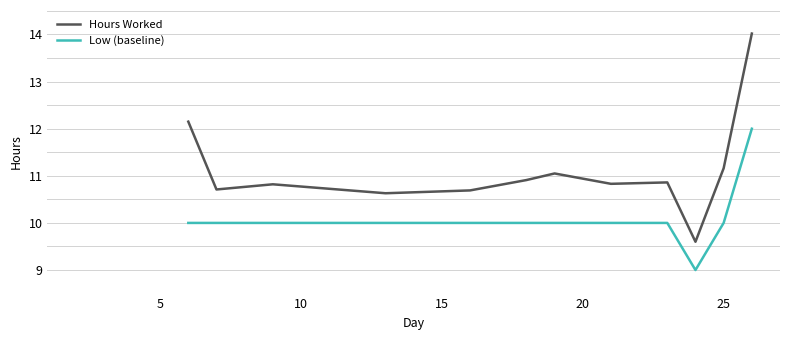

Which series has the widest spread of values?

Hours Worked